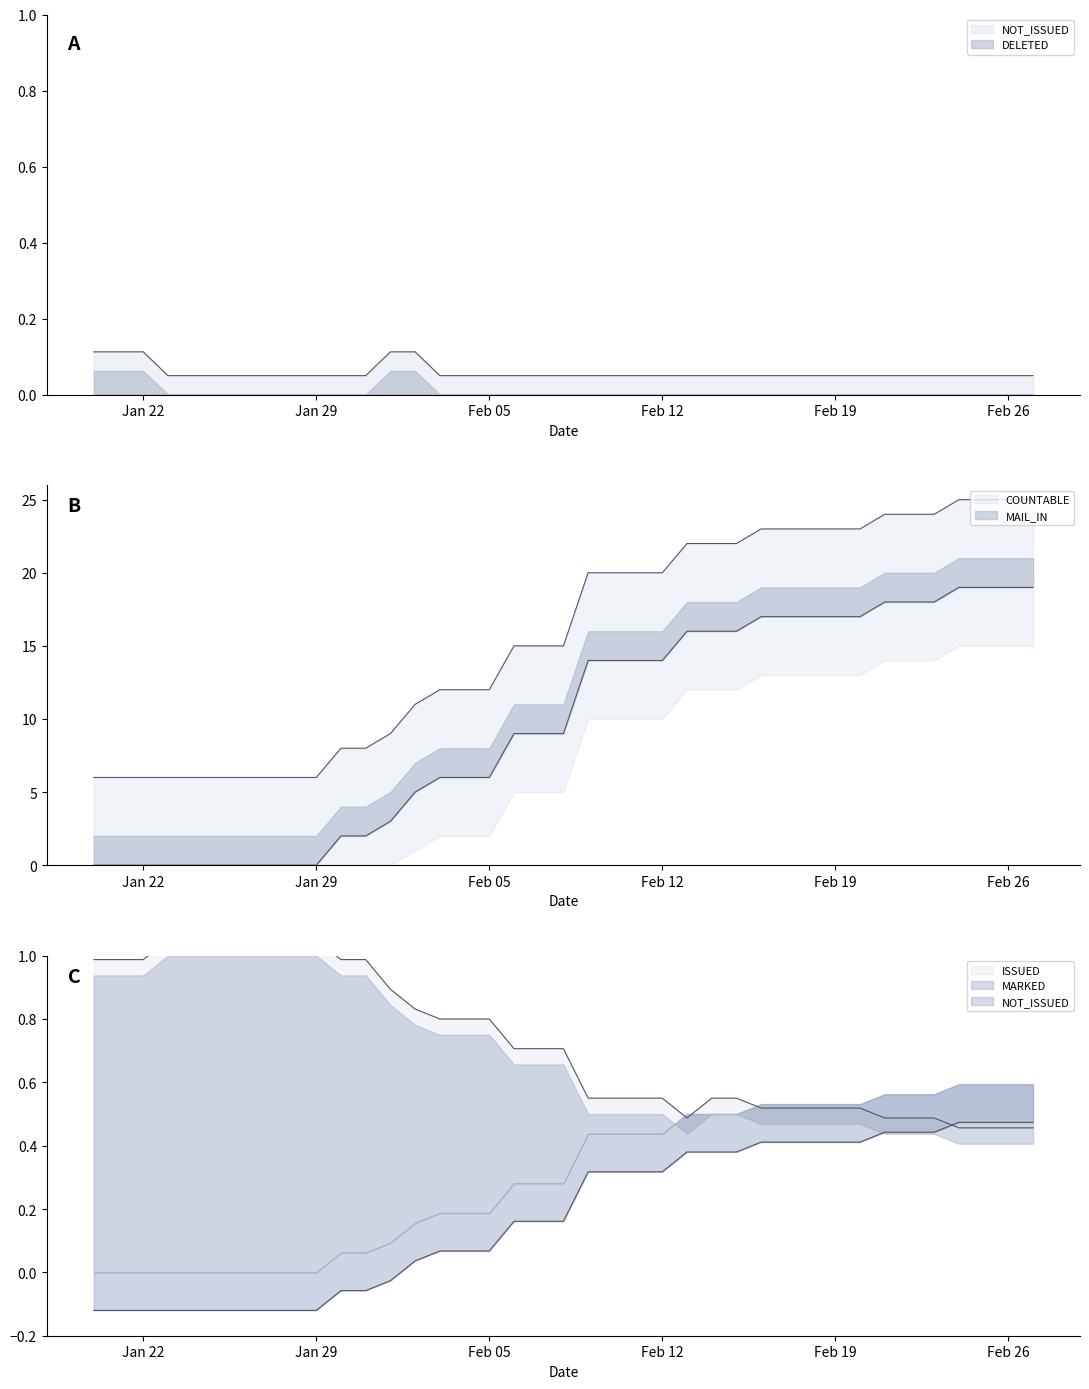

True or false: ISSUED and COUNTABLE cross at least once.

False